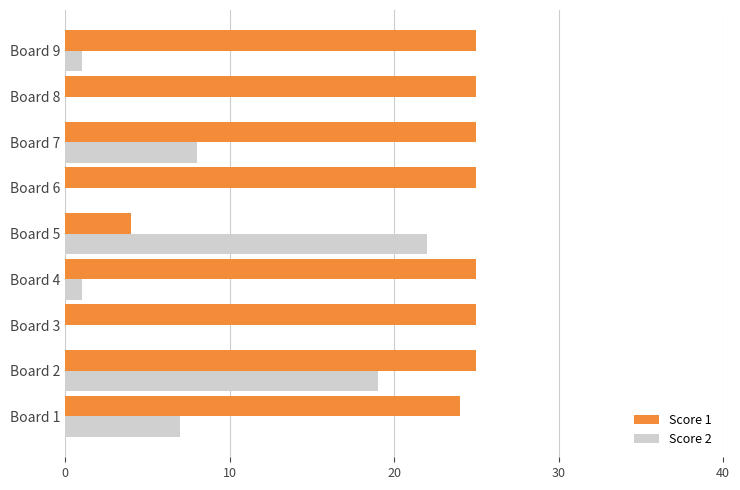

Between Board 1 and Board 3, which series saw the biggest shift?

Score 2